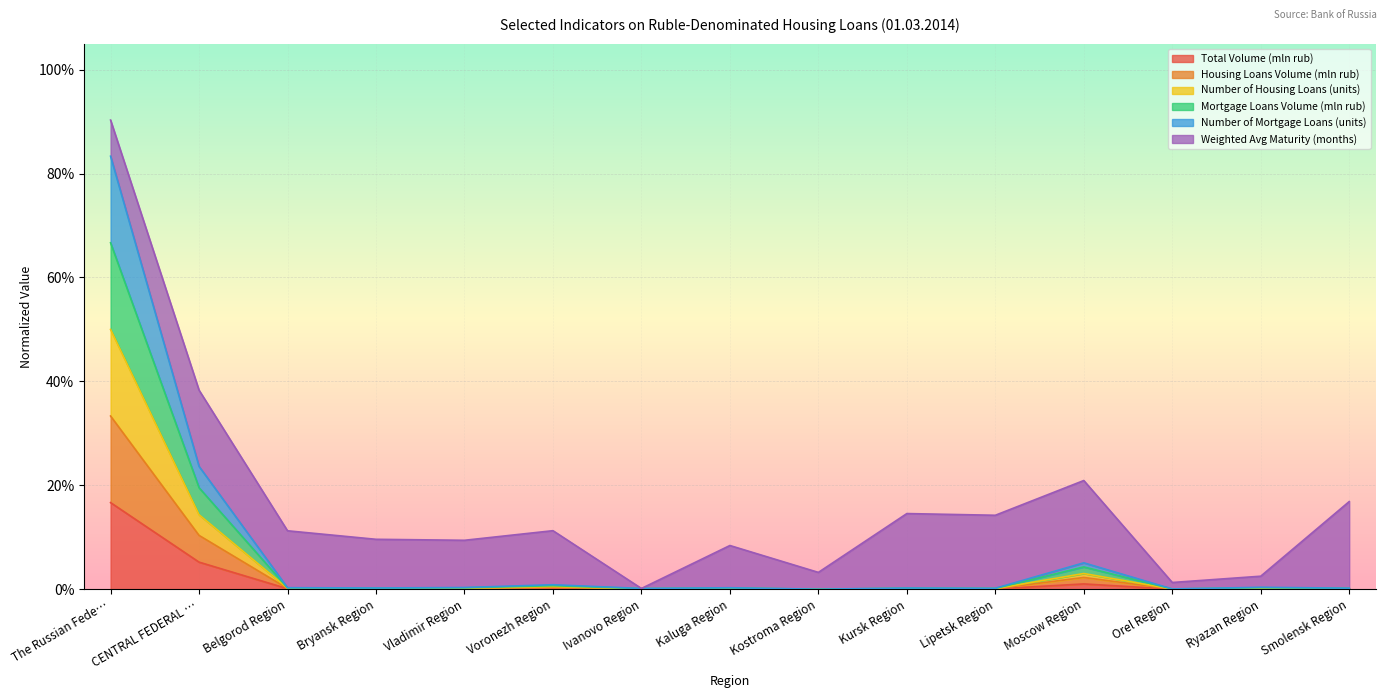

What is the label of the 14th point from the left?

Ryazan Region